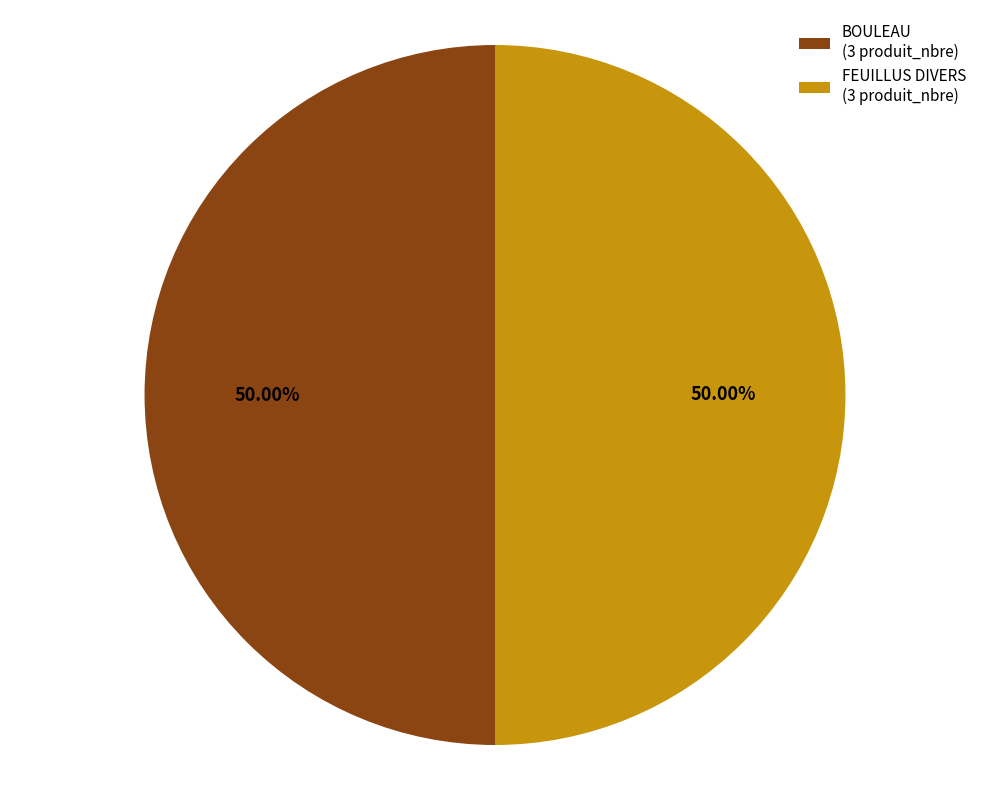

How many segments does this pie chart have?

2